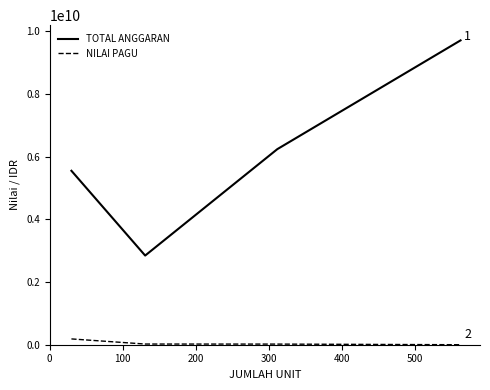

Rank the series by their average value, from lowest to highest.

NILAI PAGU, TOTAL ANGGARAN